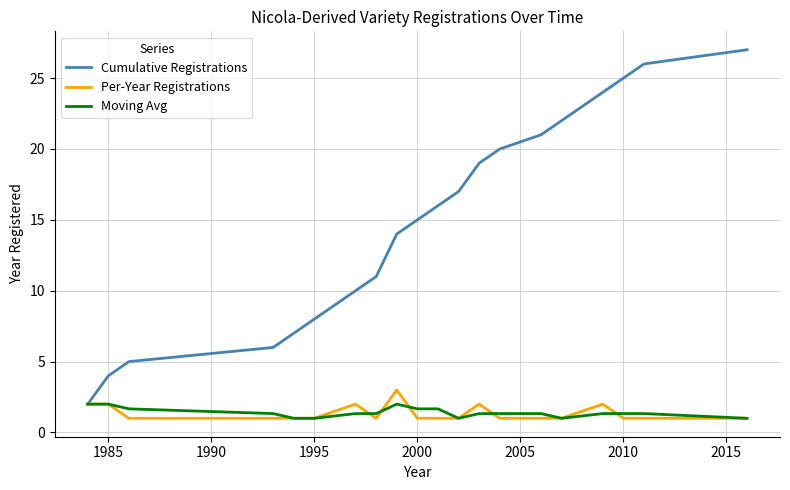

Which series has the largest total across all categories?

Cumulative Registrations